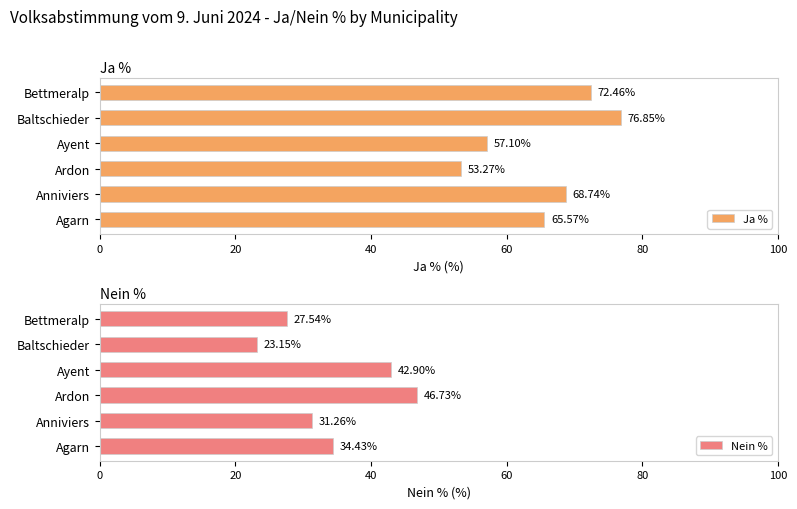

What is the difference between the second highest and second lowest values in the Ja % series?

15.4